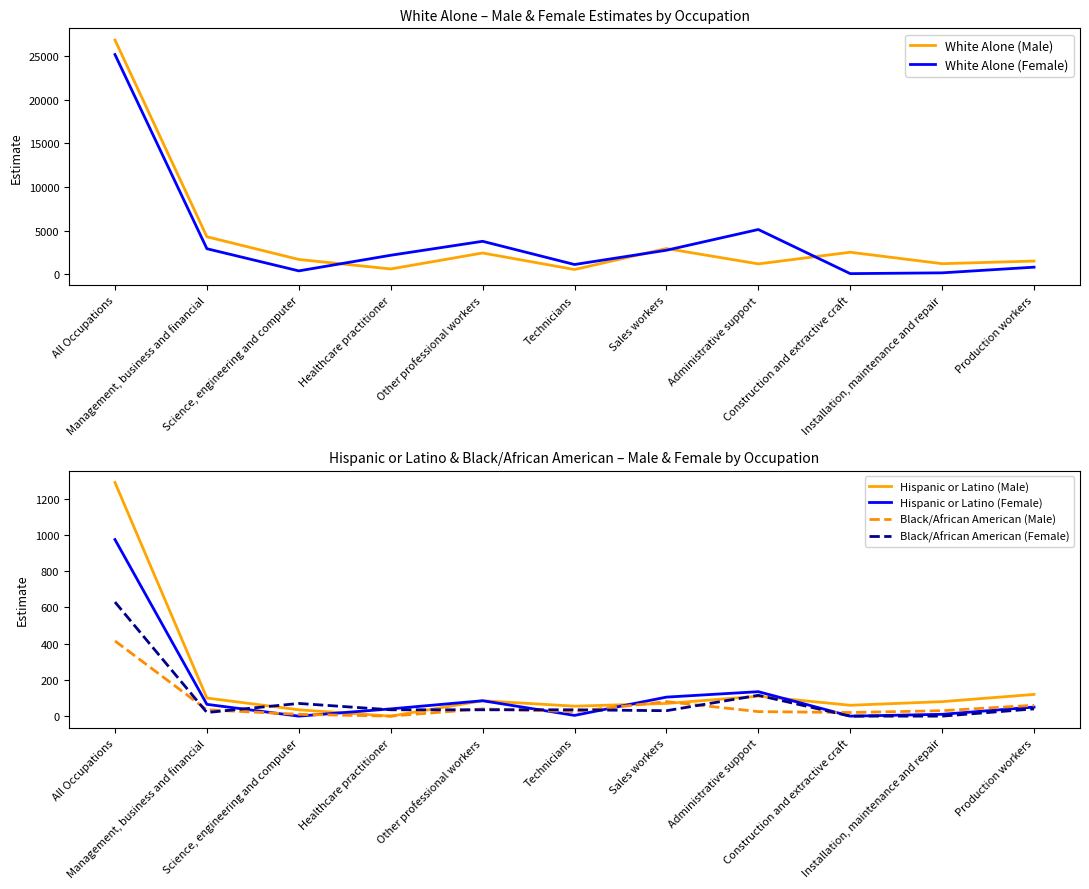

List the series in order of their peak value, lowest first.

Black/African American (Male), Black/African American (Female), Hispanic or Latino (Female), Hispanic or Latino (Male), White Alone (Female), White Alone (Male)